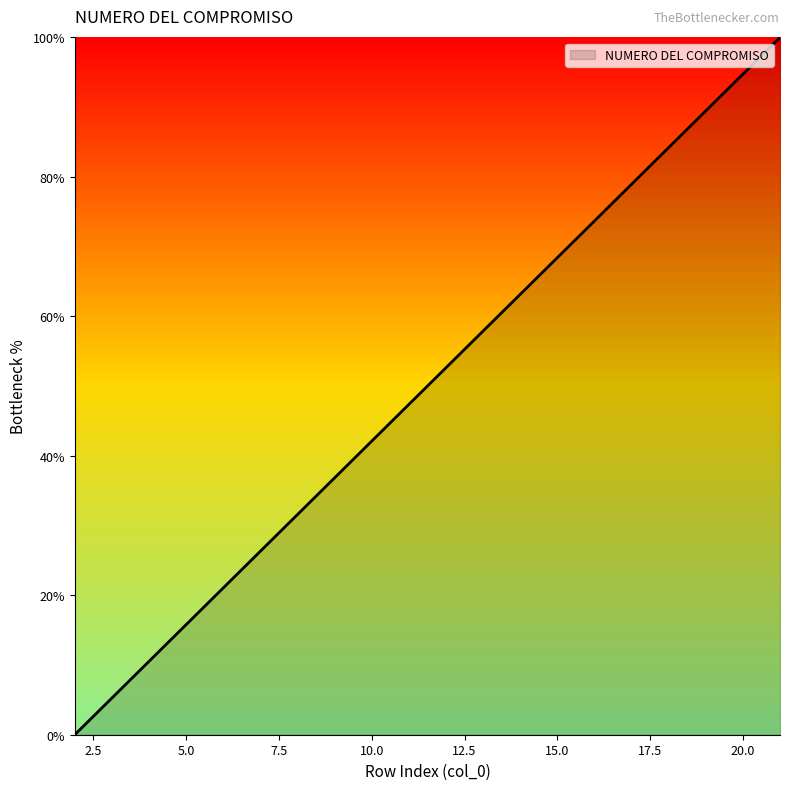

What is the difference between the maximum and minimum values?

100.0